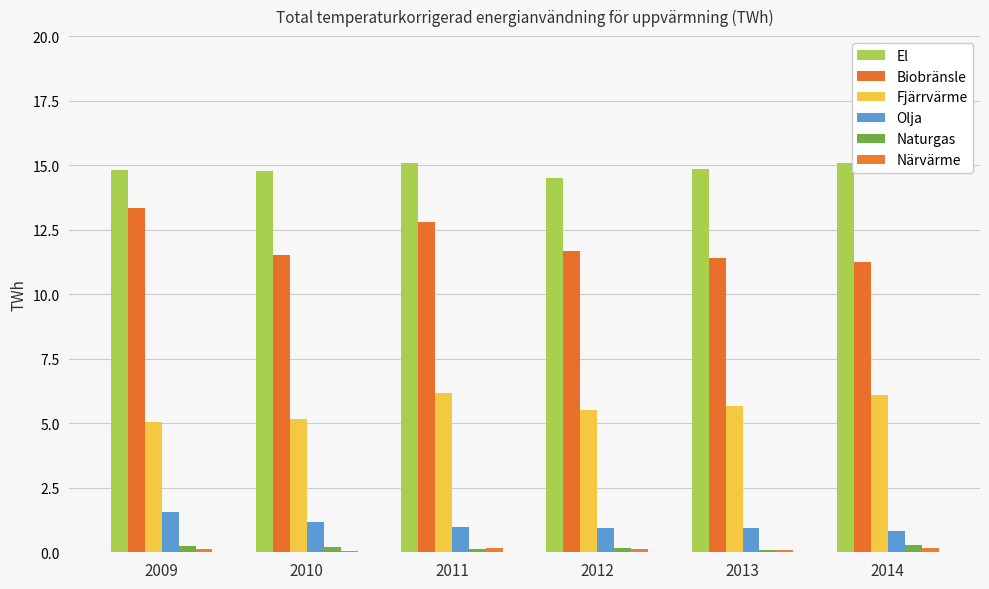

Does the chart contain stacked bars?

No